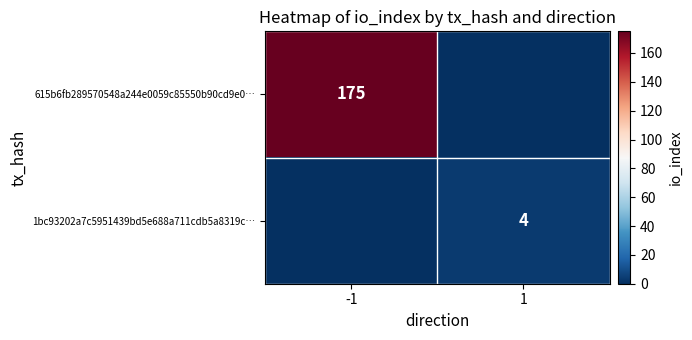

Between -1 and 1, which is larger?

-1